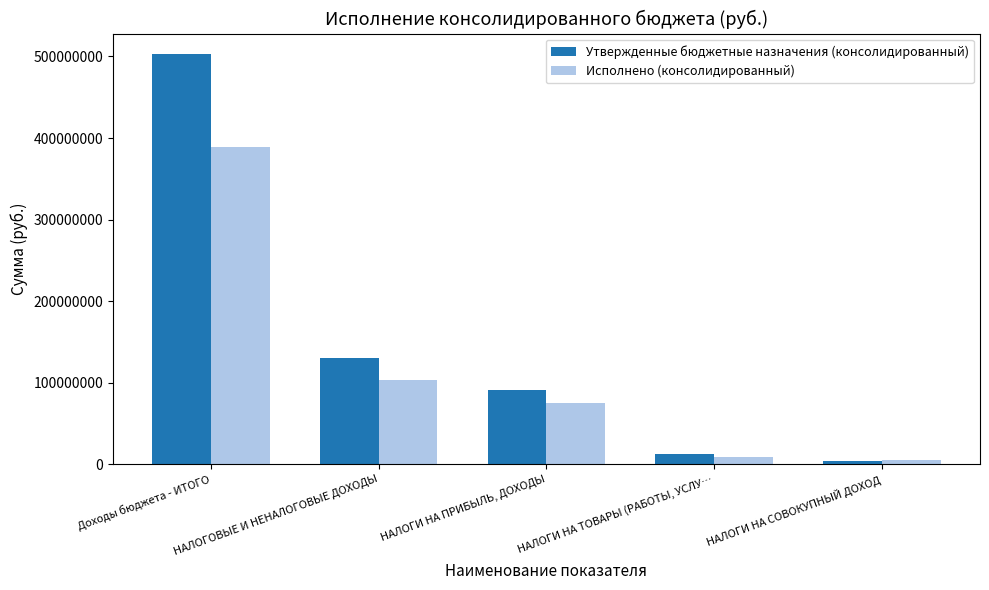

What is the average value of the Утвержденные бюджетные назначения (консолидированный) series?

148376222.6